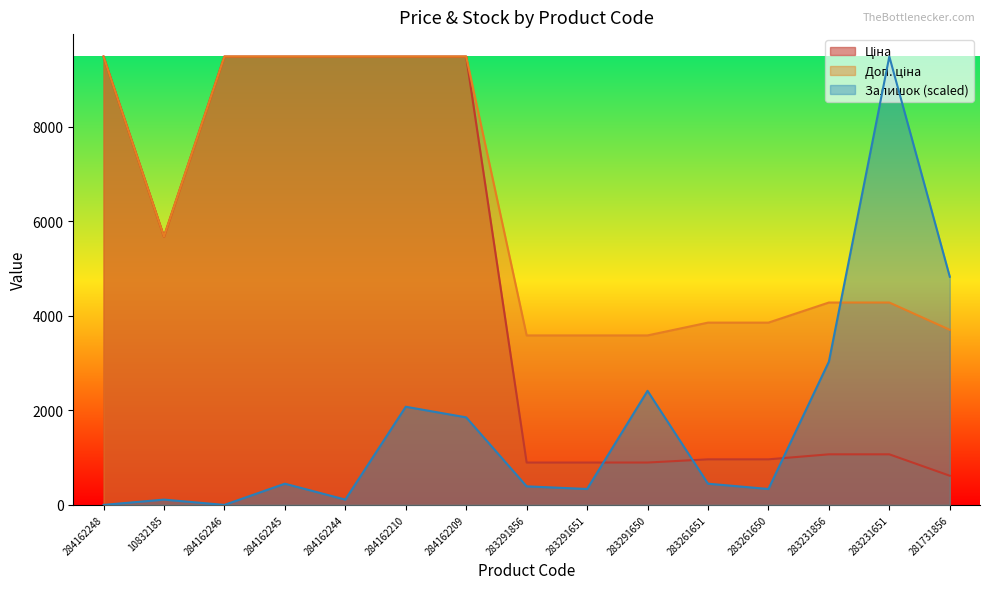

Which label corresponds to the smallest value in the chart?

284162248